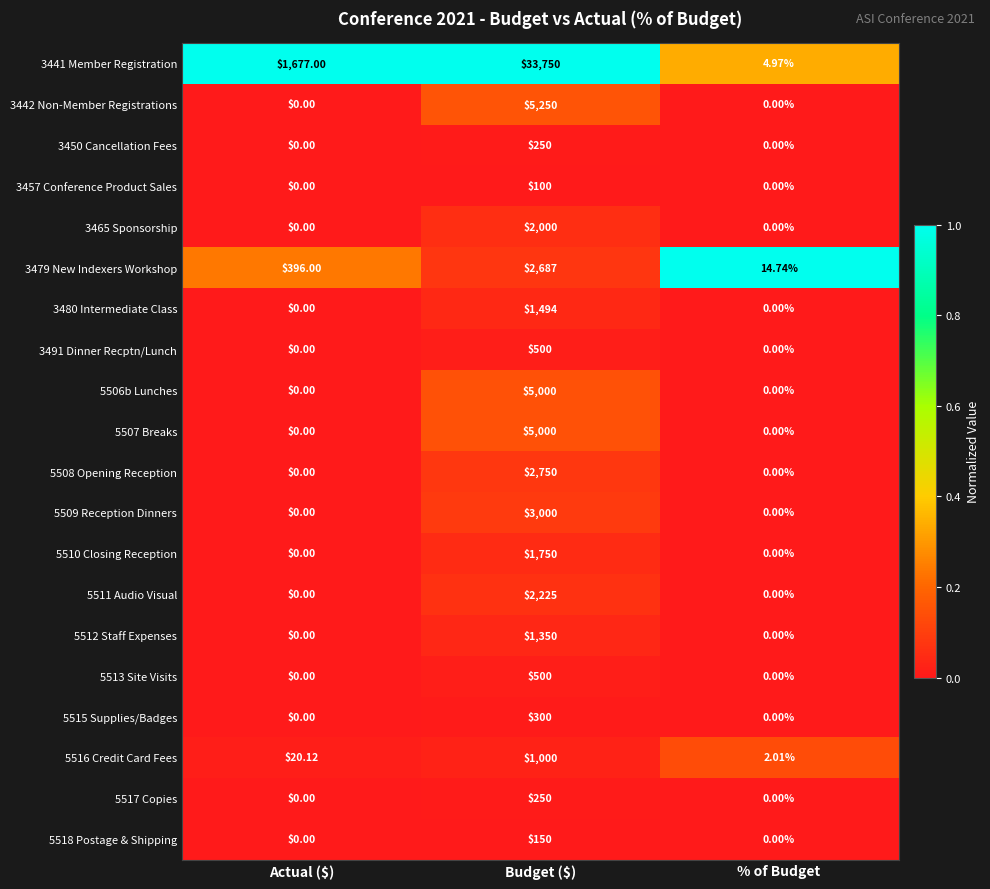

At which label does 5507 Breaks reach its peak?

Budget ($)